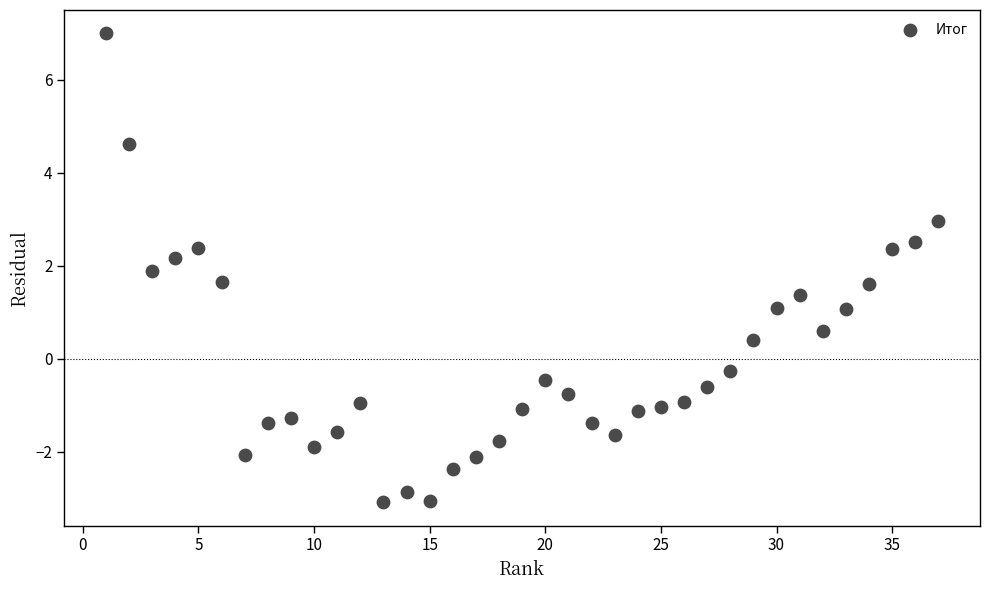

What is the range of X values (max minus min)?

36.0